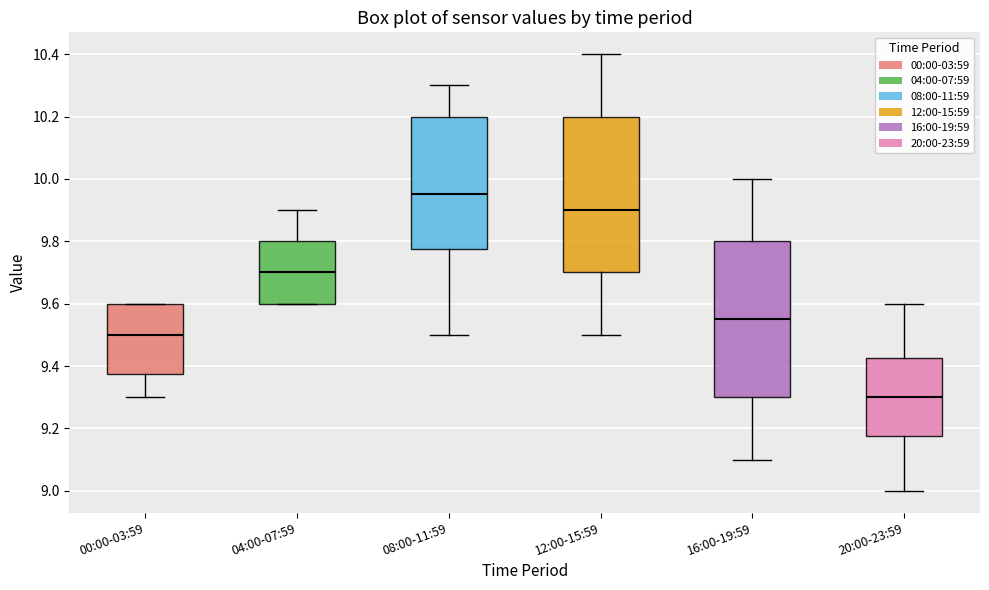

Which box has the lowest median line?

20:00-23:59